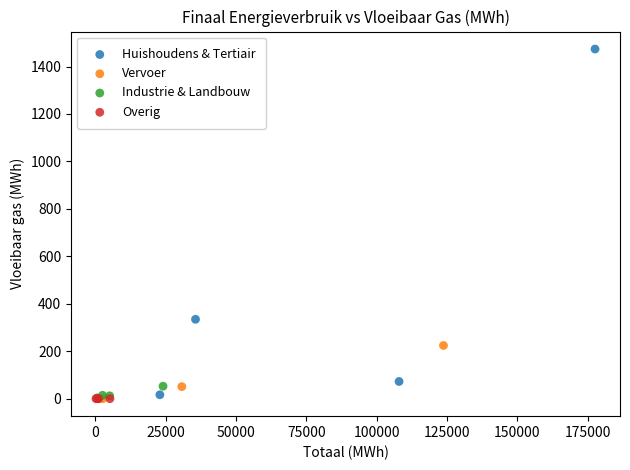

Which series contains the highest Y value?

Huishoudens & Tertiair